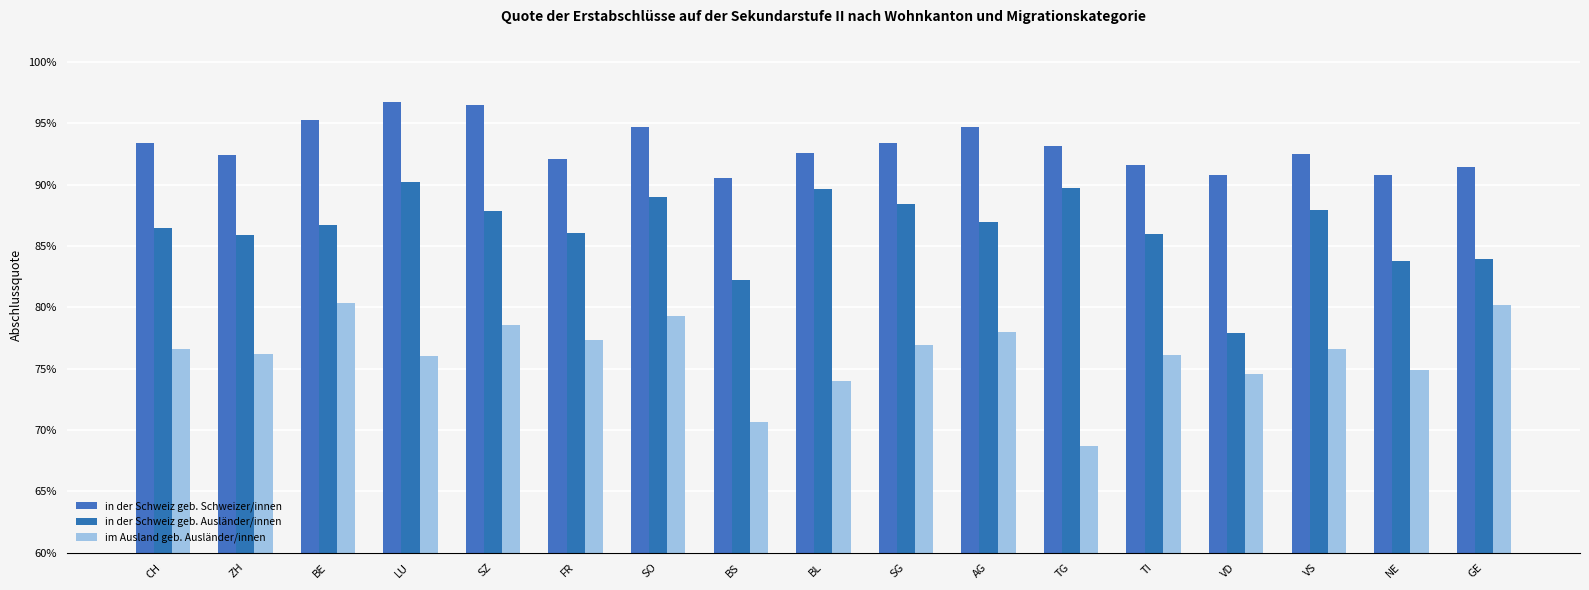

Between CH and FR, which series saw the biggest shift?

in der Schweiz geb. Schweizer/innen